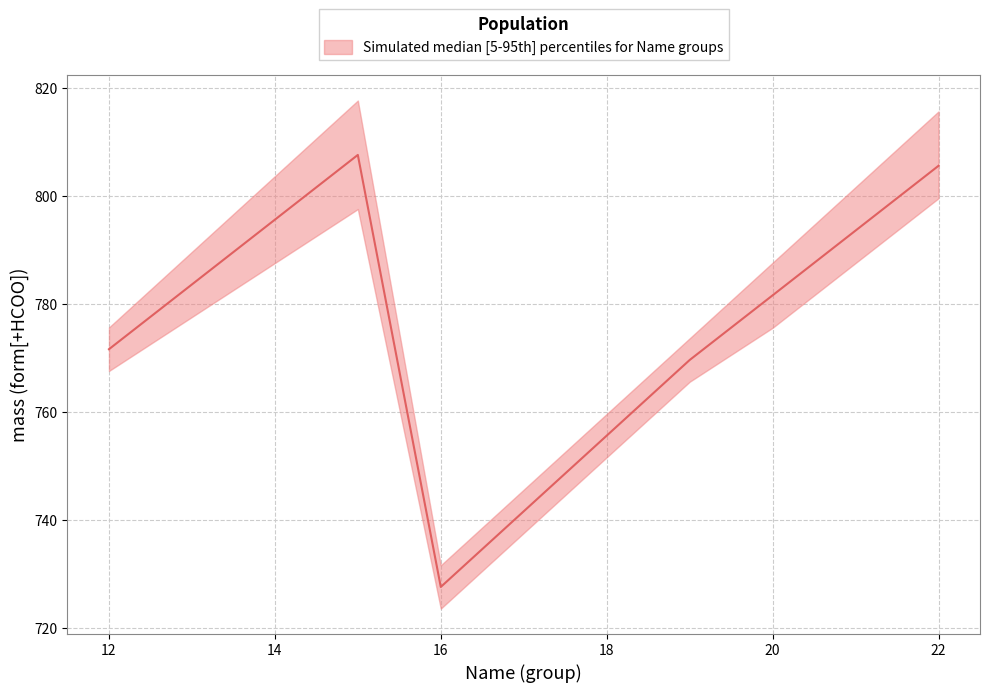

True or false: median and upper intersect in this chart.

False